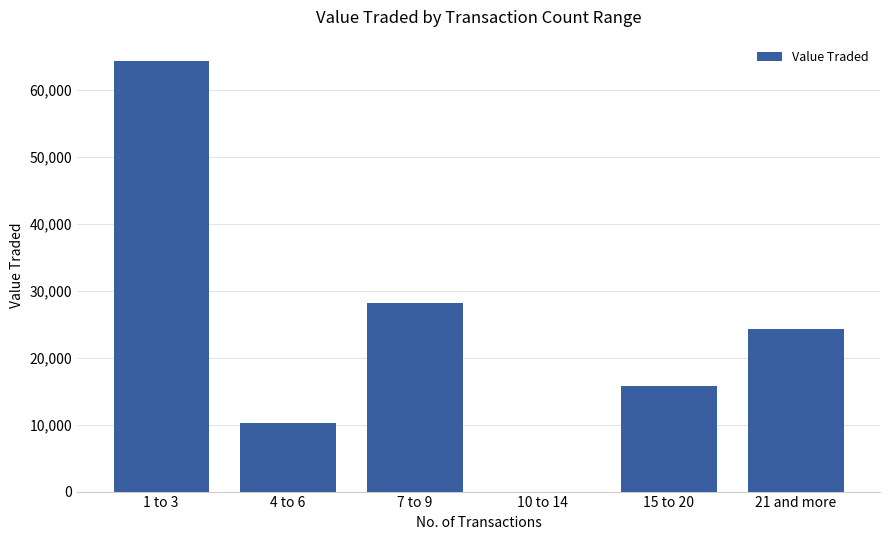

The value at 15 to 20 is 25809. True or false?

False